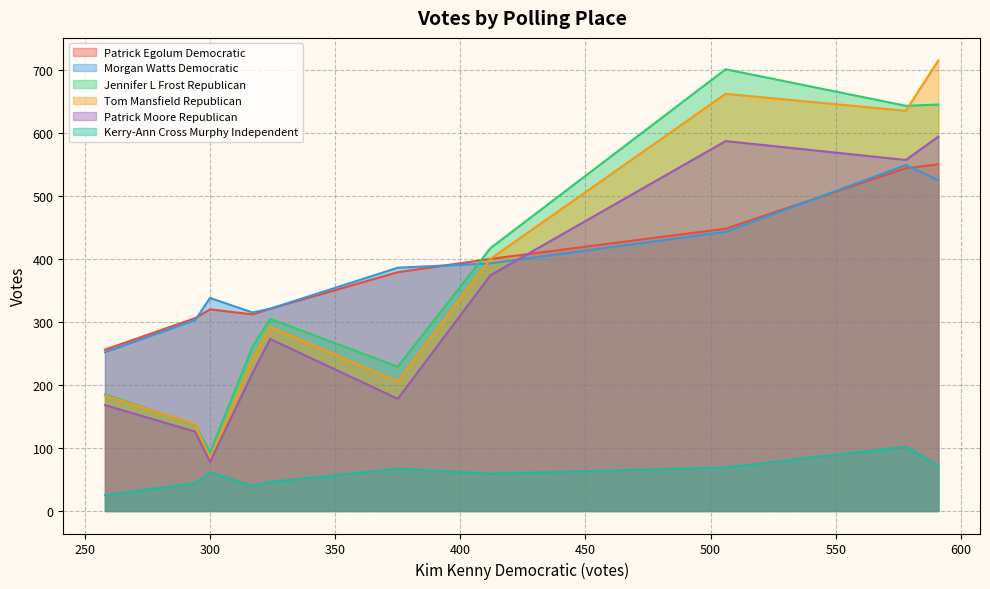

Reading left to right, what are all the values shown in this chart?

Patrick Egolum Democratic: 1-Church of the Holy Spirit=312	2-Savin Rock School=400	3-Washington School=321	4-St Paul's Church Hall=256	5-Simchat Yisrael=320	6-Forest School=379	7-Ann V. Molloy School=306	8-Mackrille School=544	9-Seth Haley School=550	10-Pagels School=448
Morgan Watts Democratic: 1-Church of the Holy Spirit=315	2-Savin Rock School=393	3-Washington School=321	4-St Paul's Church Hall=252	5-Simchat Yisrael=338	6-Forest School=386	7-Ann V. Molloy School=303	8-Mackrille School=549	9-Seth Haley School=525	10-Pagels School=443
Jennifer L Frost Republican: 1-Church of the Holy Spirit=261	2-Savin Rock School=417	3-Washington School=305	4-St Paul's Church Hall=185	5-Simchat Yisrael=93	6-Forest School=229	7-Ann V. Molloy School=137	8-Mackrille School=643	9-Seth Haley School=645	10-Pagels School=701
Tom Mansfield Republican: 1-Church of the Holy Spirit=241	2-Savin Rock School=400	3-Washington School=292	4-St Paul's Church Hall=183	5-Simchat Yisrael=83	6-Forest School=205	7-Ann V. Molloy School=138	8-Mackrille School=635	9-Seth Haley School=715	10-Pagels School=662
Patrick Moore Republican: 1-Church of the Holy Spirit=219	2-Savin Rock School=374	3-Washington School=273	4-St Paul's Church Hall=168	5-Simchat Yisrael=78	6-Forest School=178	7-Ann V. Molloy School=126	8-Mackrille School=557	9-Seth Haley School=594	10-Pagels School=587
Kerry-Ann Cross Murphy Independent: 1-Church of the Holy Spirit=40	2-Savin Rock School=59	3-Washington School=46	4-St Paul's Church Hall=25	5-Simchat Yisrael=61	6-Forest School=67	7-Ann V. Molloy School=44	8-Mackrille School=102	9-Seth Haley School=72	10-Pagels School=69